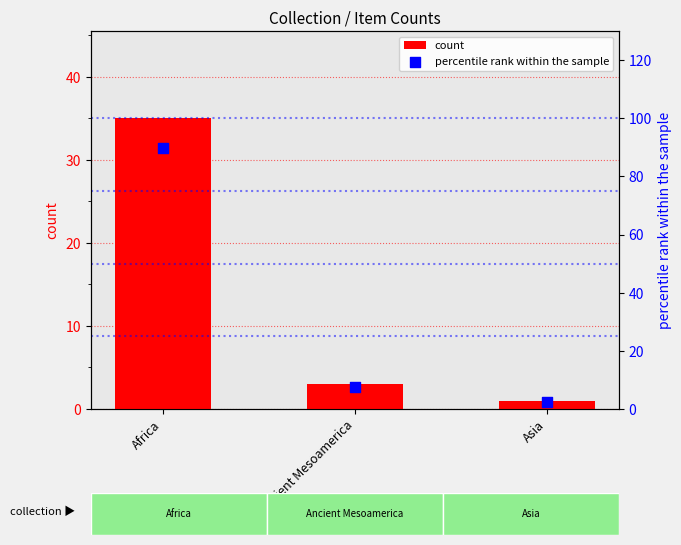

Which series reaches the maximum Y coordinate?

percentile rank within the sample